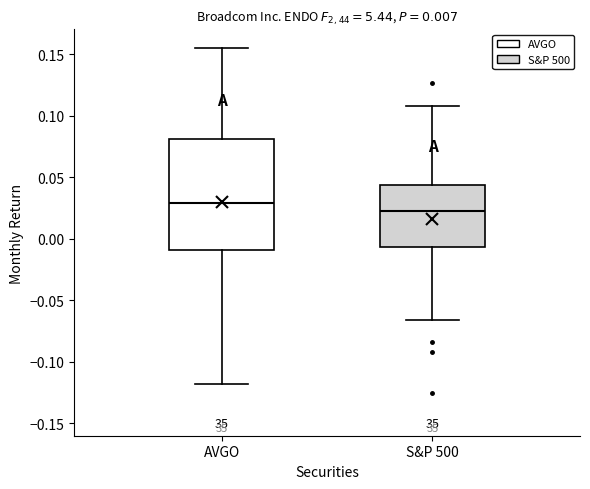

Reading left to right, transcribe this box plot: for each box, give where its median line is, the range the box spans, and where its two whiskers end, as read against the y-axis. The values are not printed on the chart, so give them approximately, as read against the axis.

AVGO: median 0.030, box -0.010 to 0.080, whiskers -0.120 to 0.155
S&P 500: median 0.025, box -0.005 to 0.045, whiskers -0.065 to 0.110